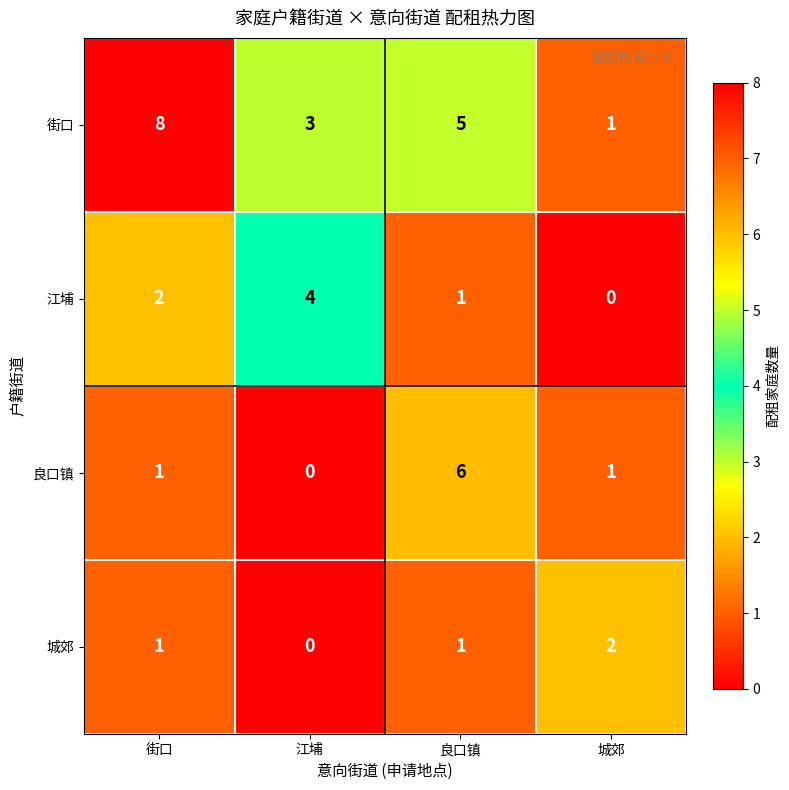

At which category does the chart reach its peak across all series?

街口